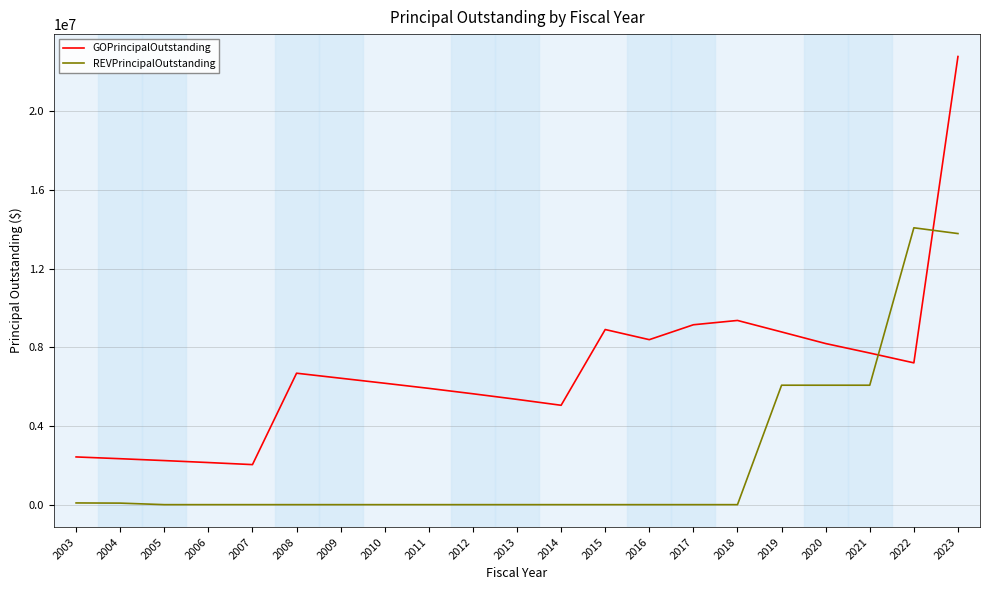

List the series in order of their peak value, lowest first.

REVPrincipalOutstanding, GOPrincipalOutstanding